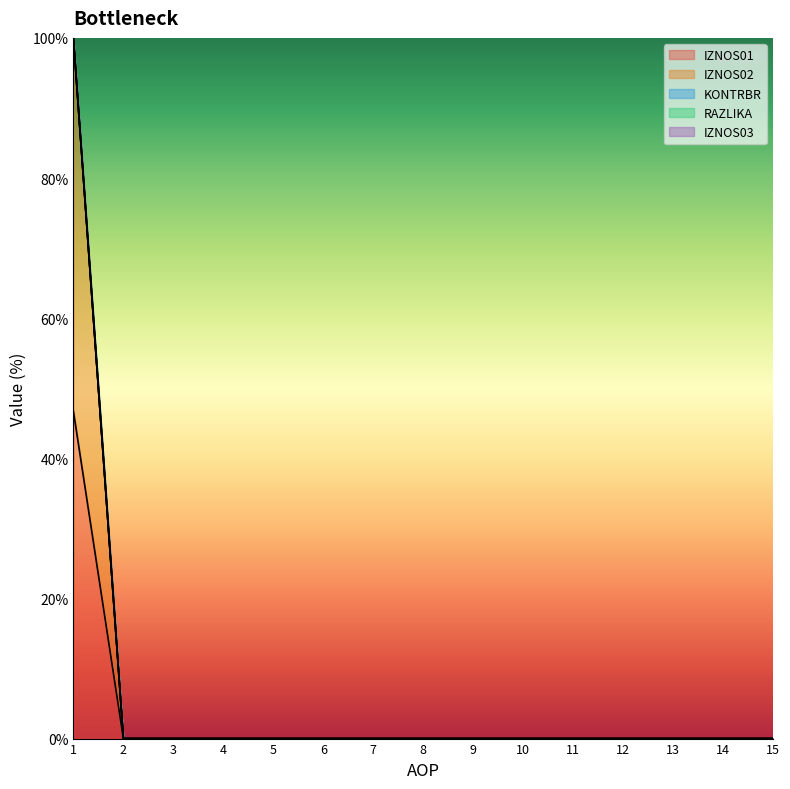

List the labels in order of RAZLIKA value, smallest first.

2, 3, 4, 5, 6, 7, 8, 9, 10, 11, 12, 13, 14, 15, 1